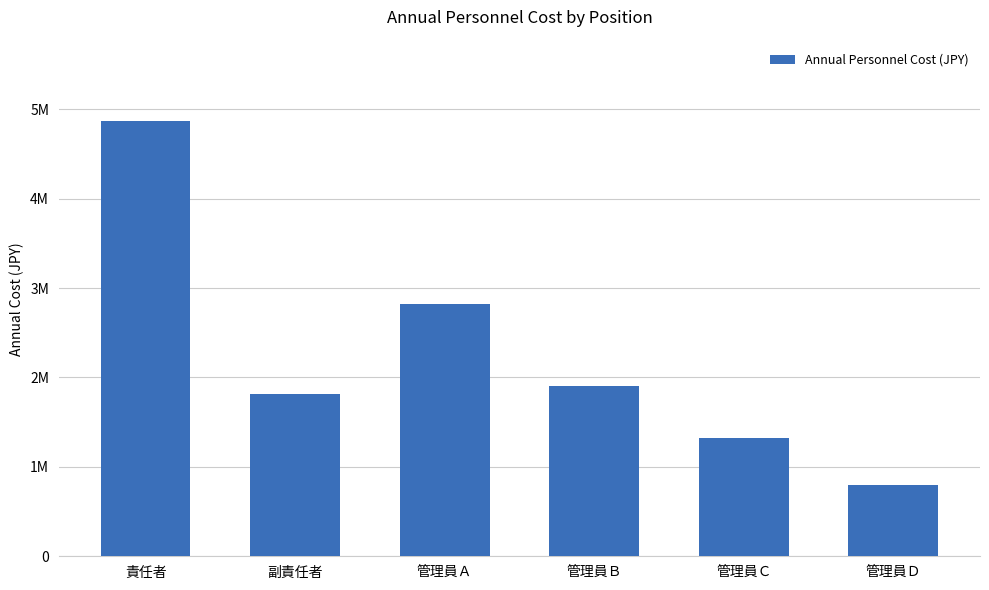

What is the value of the 3rd bar from the left?

2820000